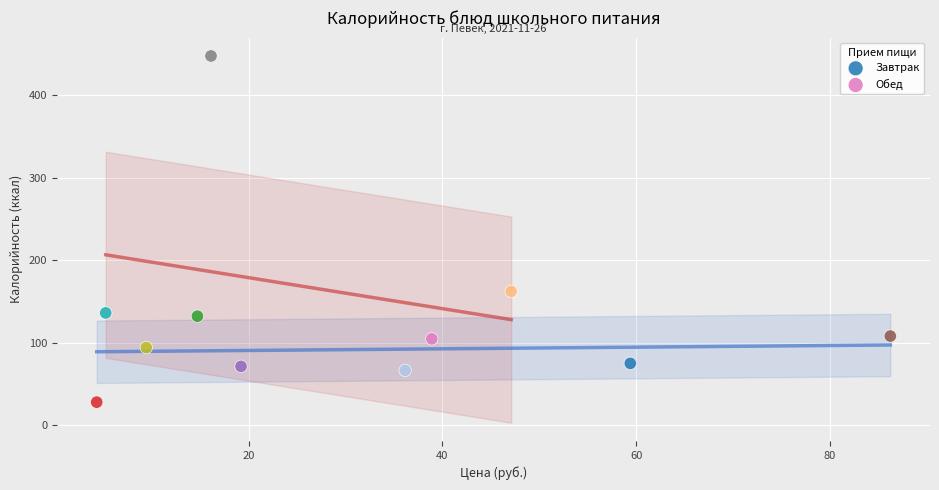

Which series has the largest Y range (max minus min)?

Обед